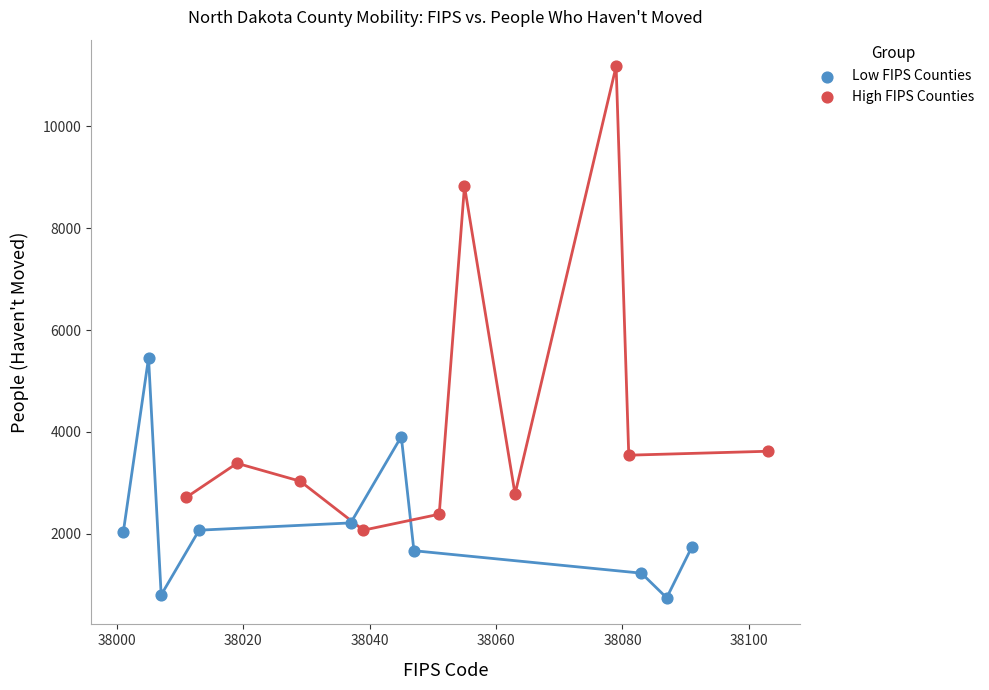

What are all the series names shown in the legend?

Low FIPS Counties, High FIPS Counties